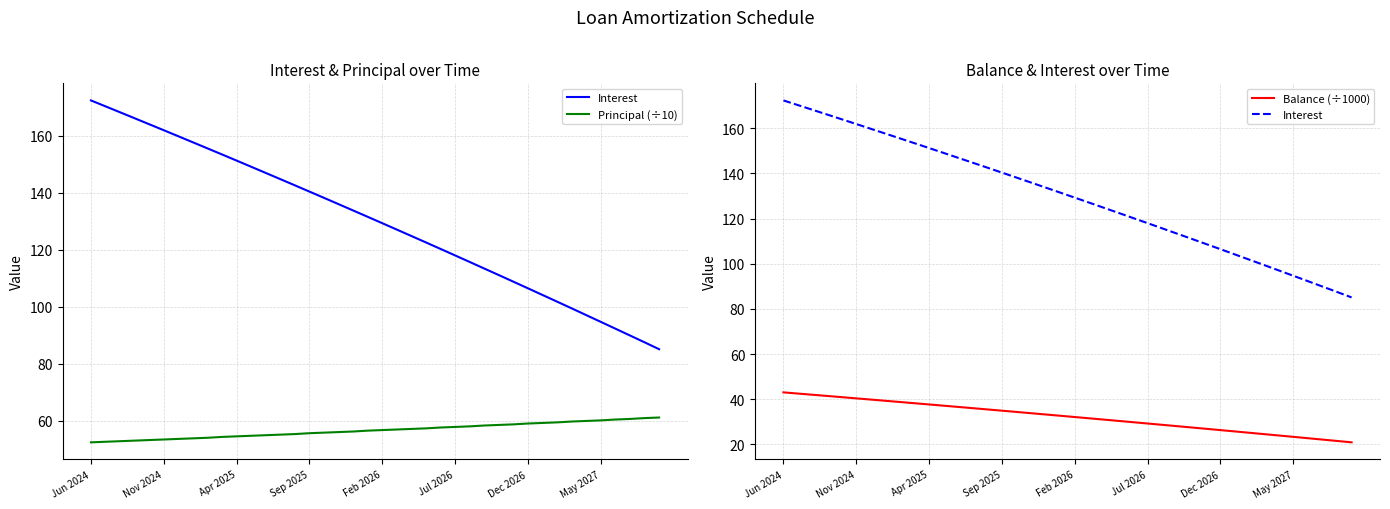

Where does the Principal (÷10) series first go above 56?

18